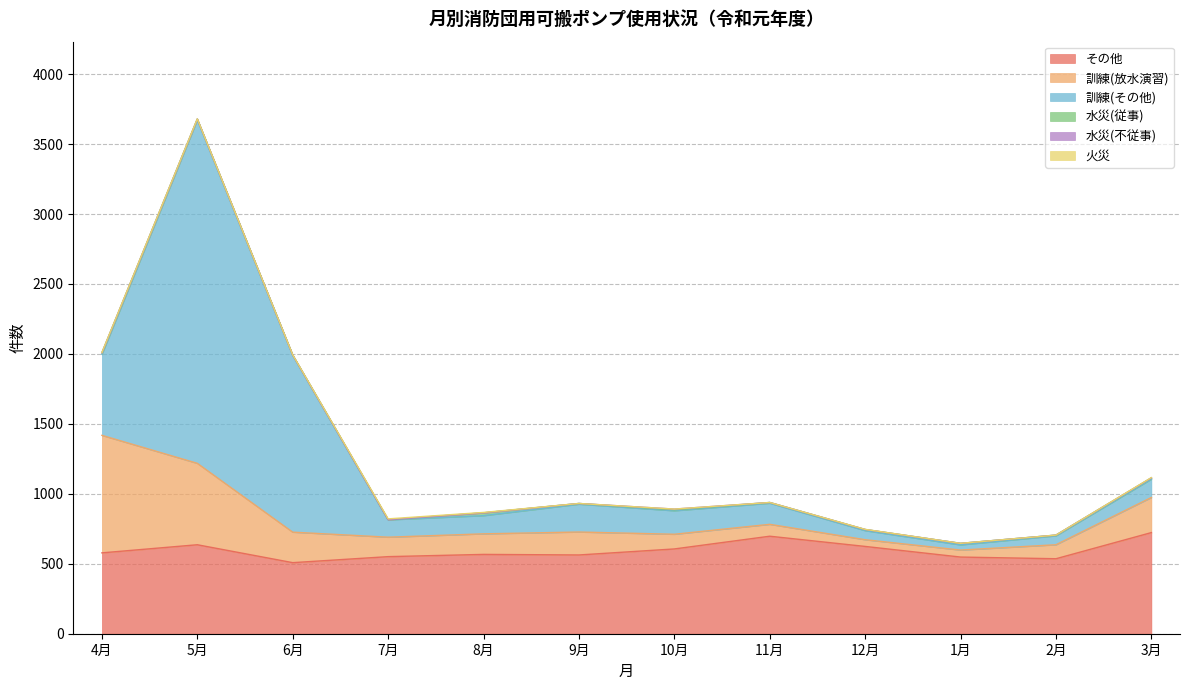

What is the average value of the 訓練(その他) series?

447